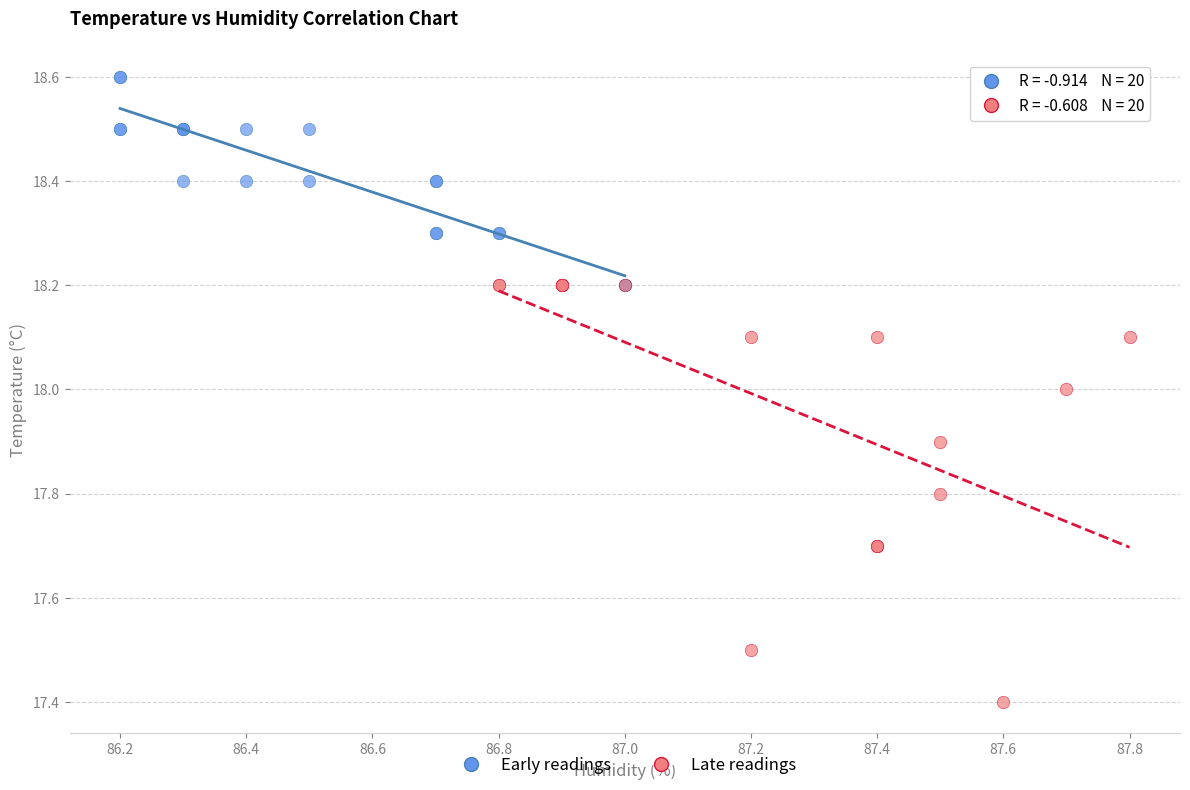

Which series has the widest spread of Y values?

Late readings